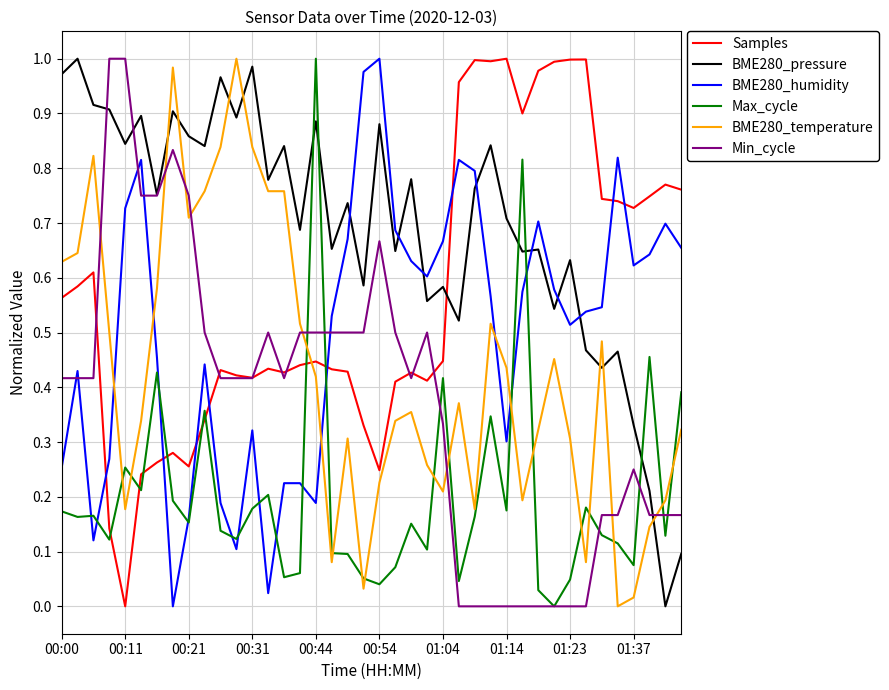

How many intersections are there between Min_cycle and BME280_temperature?

8